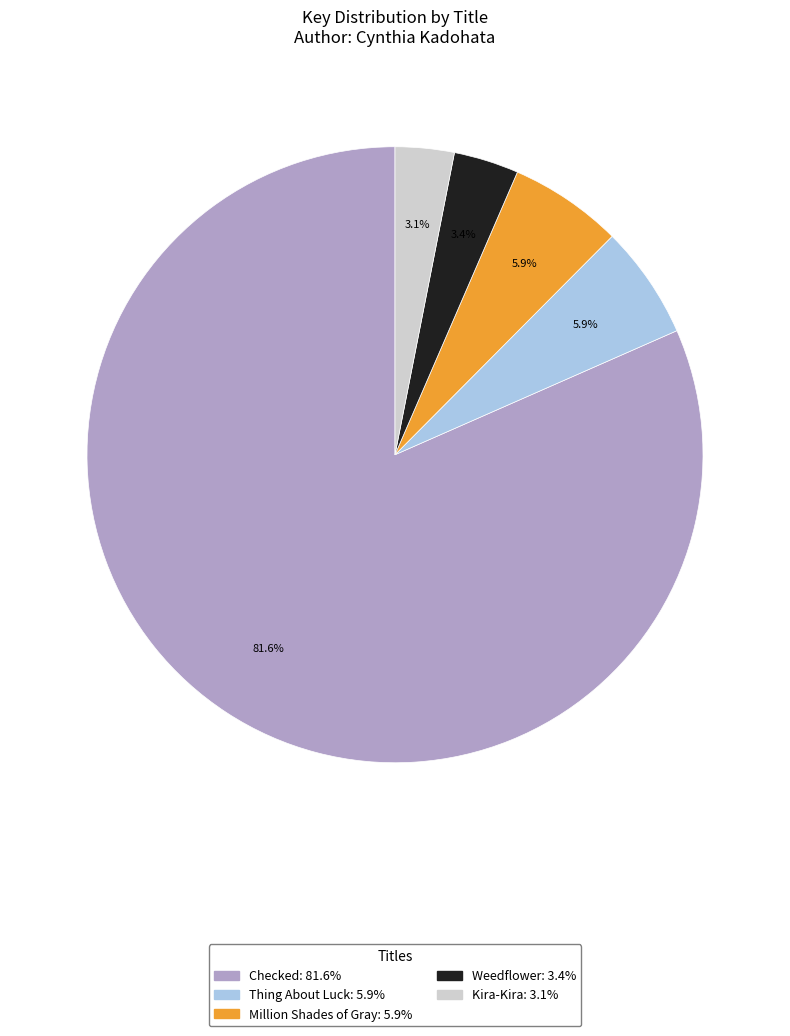

To the nearest percent, what portion does Million Shades of Gray represent?

6%